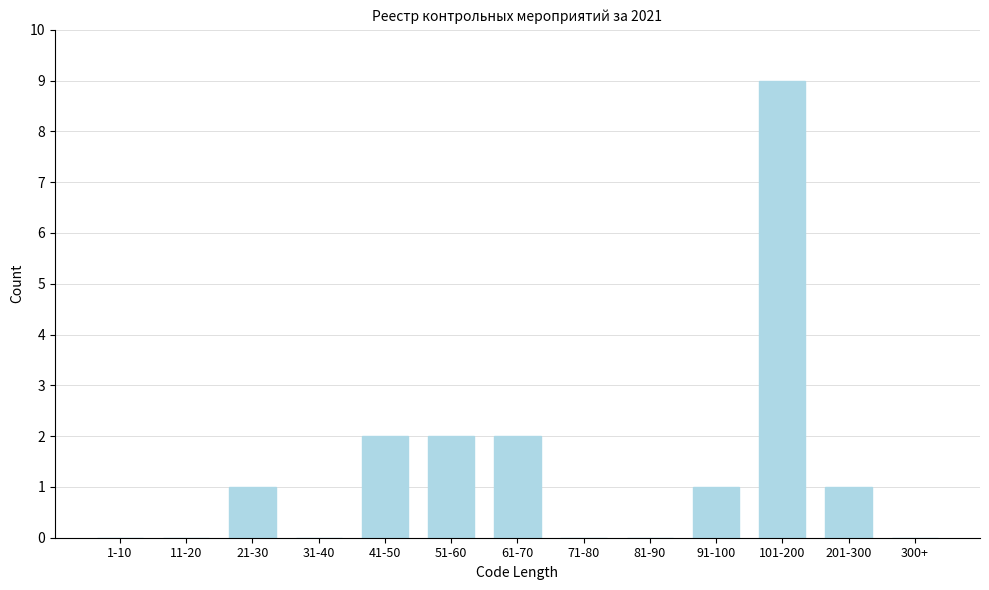

Reading right to left, list all the values displayed in this chart.

300+=0	201-300=1	101-200=9	91-100=1	81-90=0	71-80=0	61-70=2	51-60=2	41-50=2	31-40=0	21-30=1	11-20=0	1-10=0